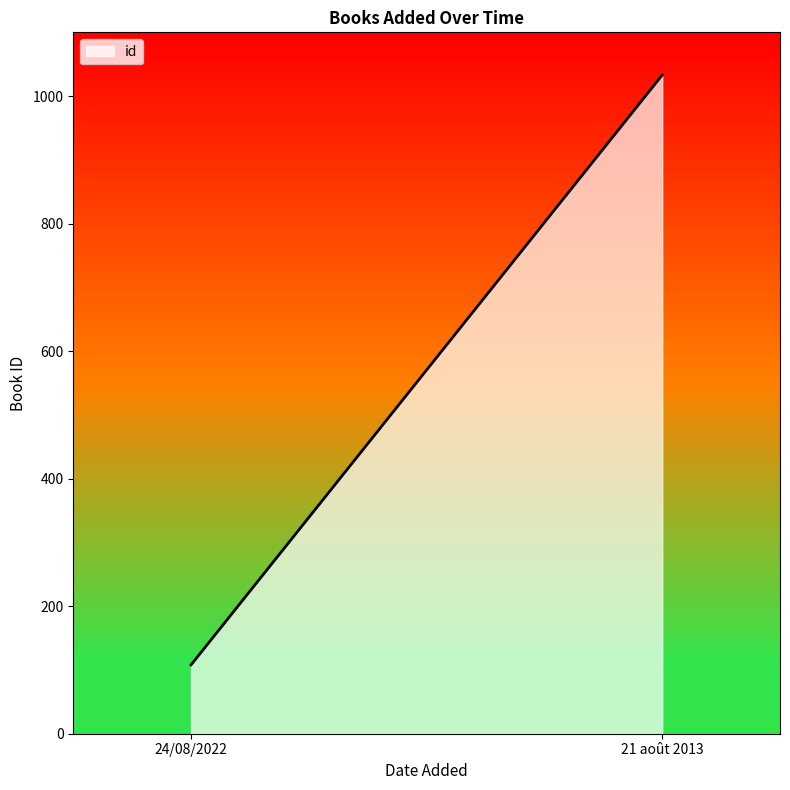

Reading left to right, what are all the values shown in this chart?

24/08/2022=108	21 août 2013=1033